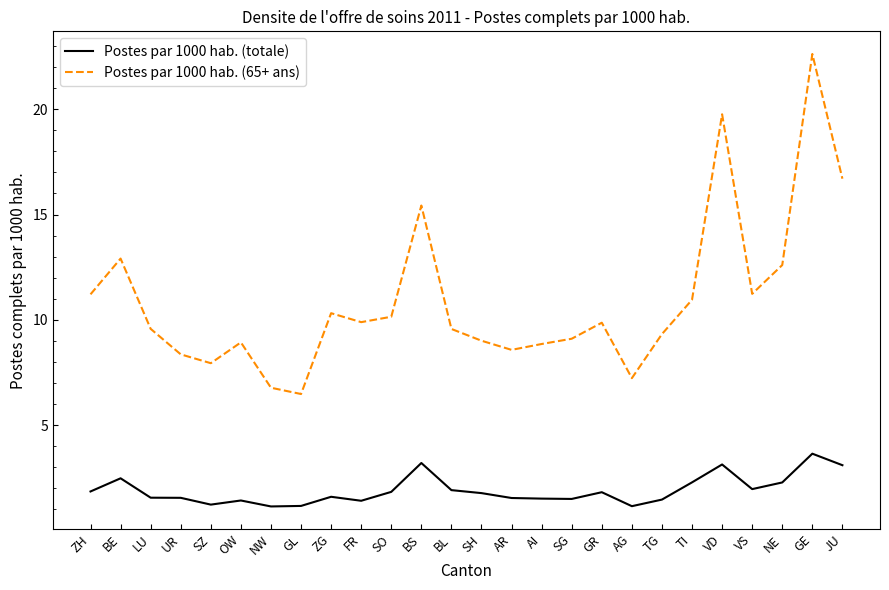

Read the Postes par 1000 hab. (totale) value at LU.

1.6